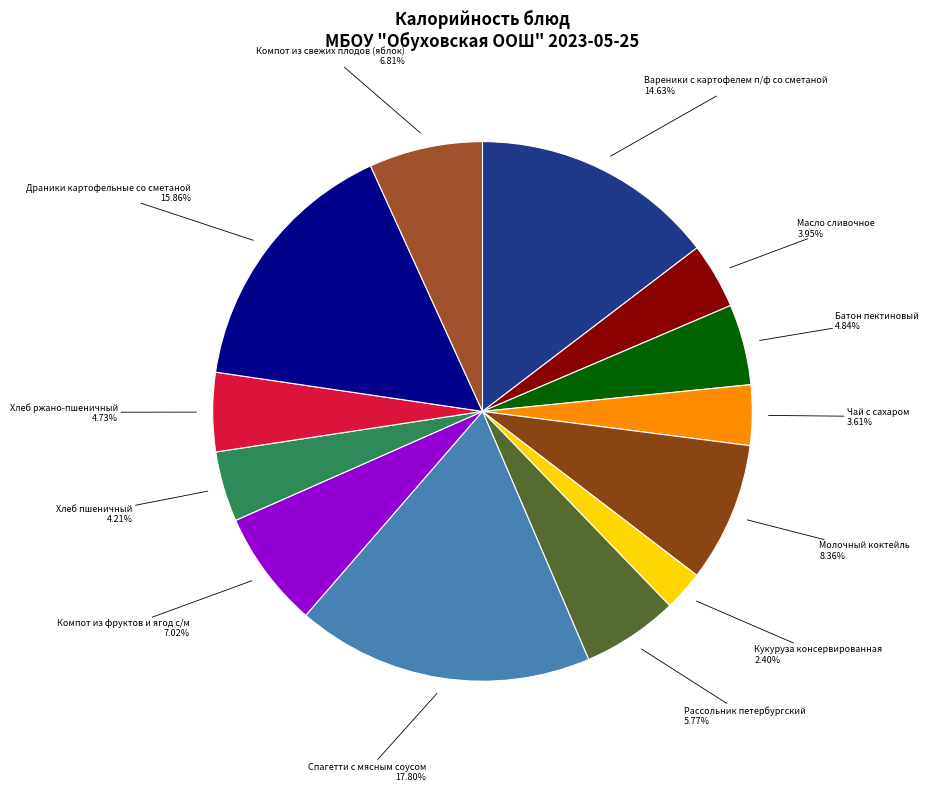

To the nearest percent, what is the difference between the largest and smallest slice percentages?

15%